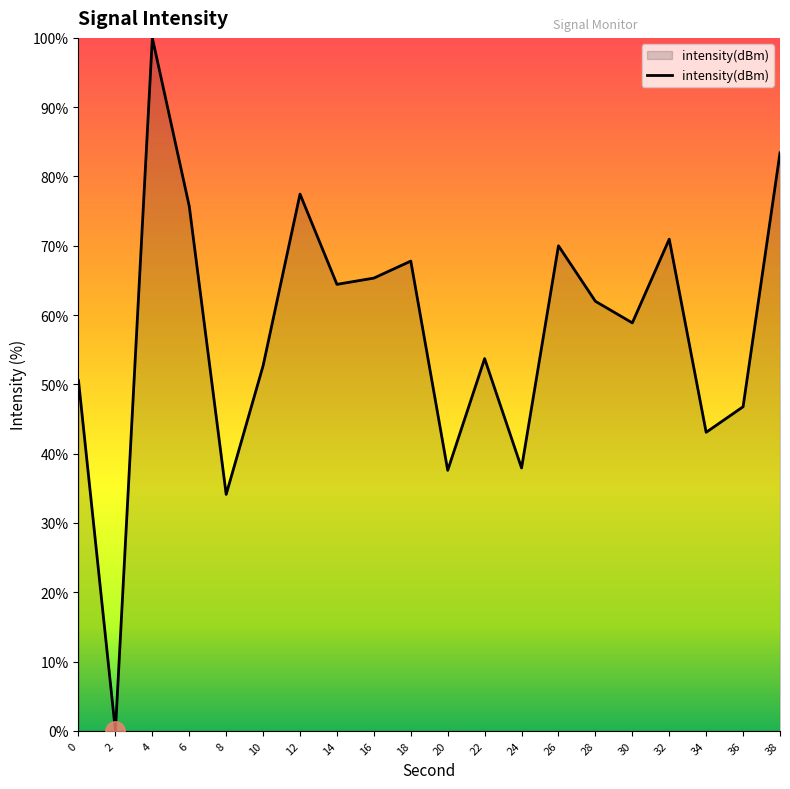

Read the value at 26.

70.0